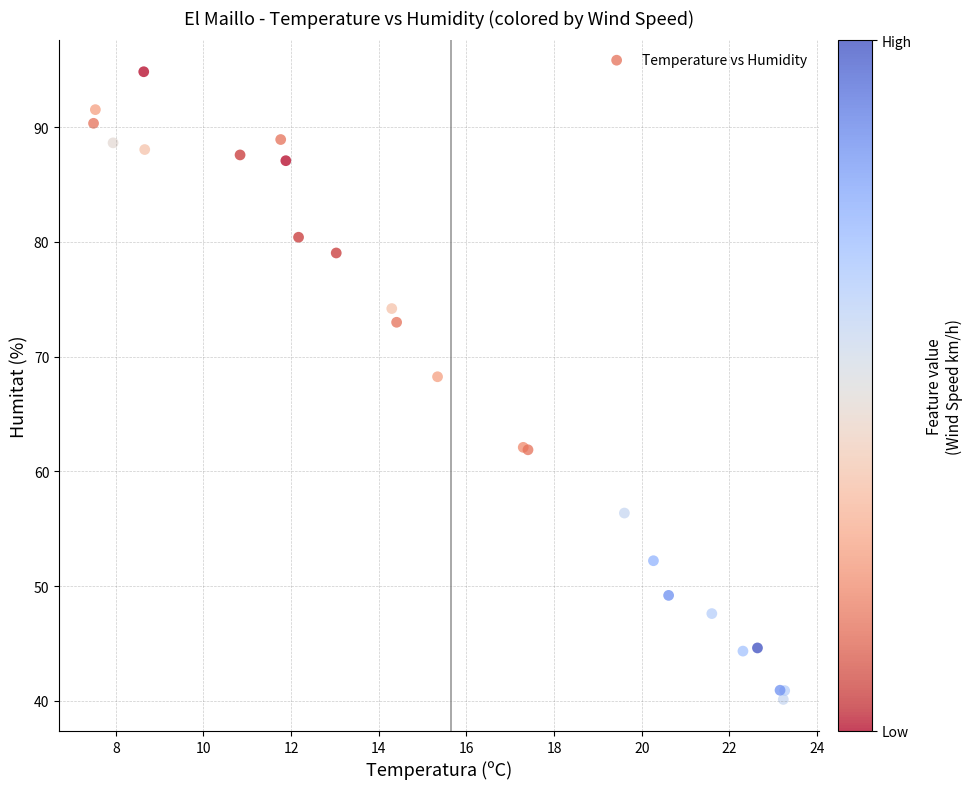

What Y value in the scatter plot is closest to 67?

68.2